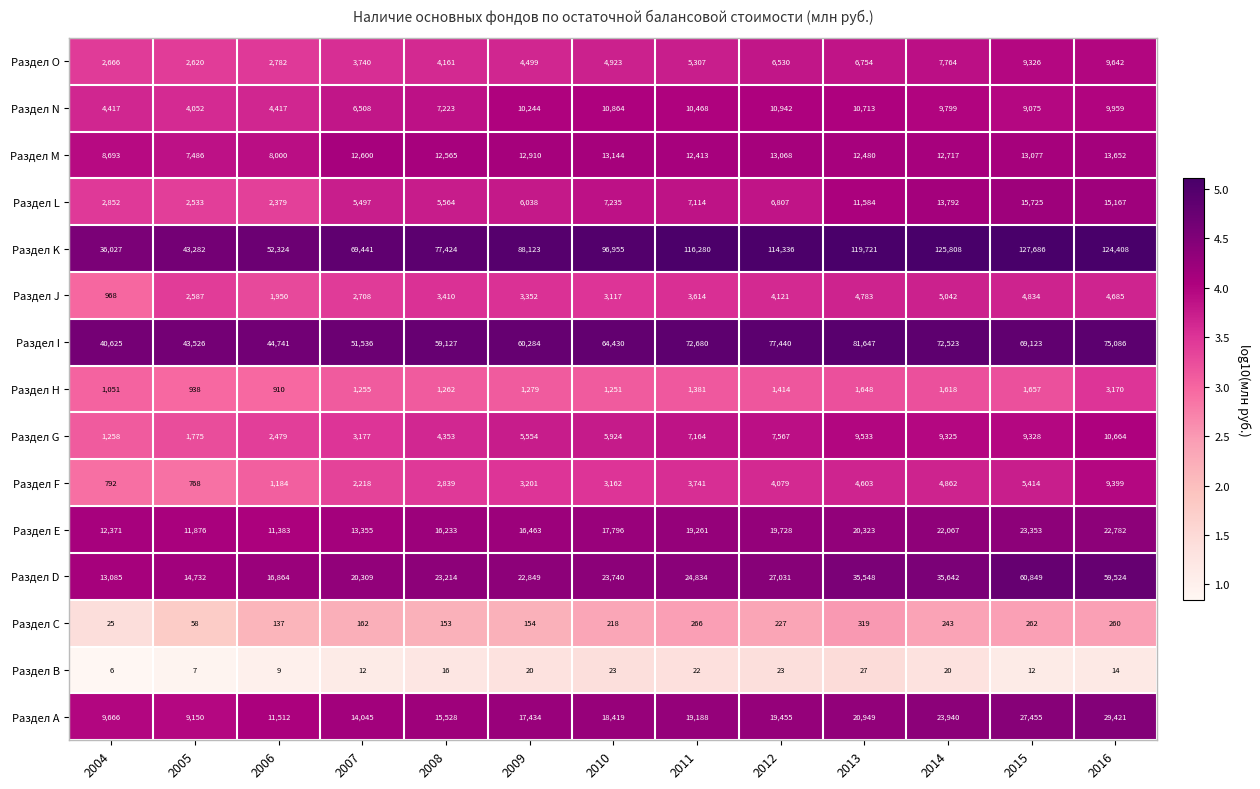

Rank the series at 2012 from highest to lowest value.

Раздел K, Раздел I, Раздел D, Раздел Е, Раздел А, Раздел M, Раздел N, Раздел G, Раздел L, Раздел O, Раздел J, Раздел F, Раздел Н, Раздел С, Раздел В